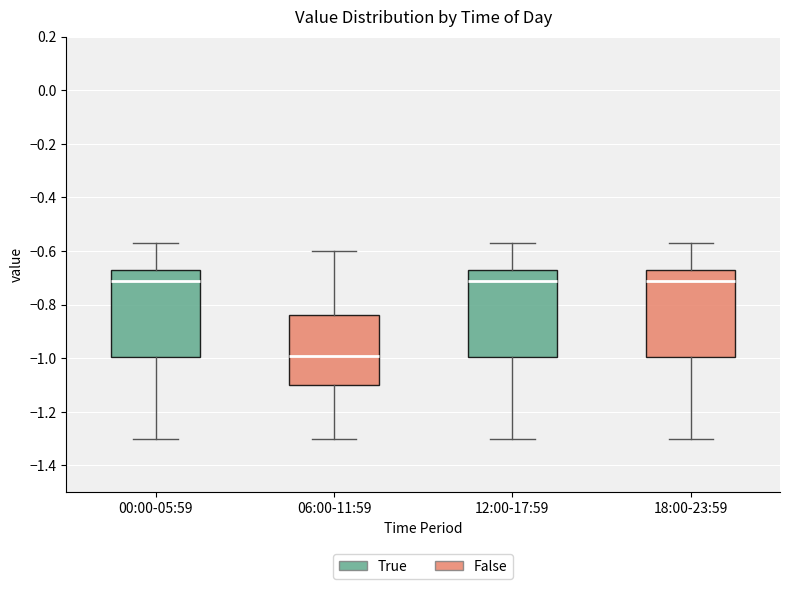

Where does the median line of the box for 00:00-05:59 sit on the y-axis? The values are not printed on the chart, so give them approximately, as read against the axis.

-0.70